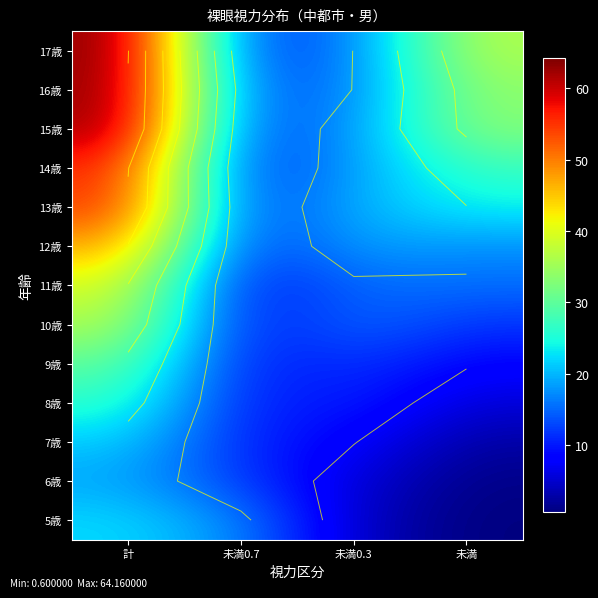

The value of 12歳 at 計 is 21.3. True or false?

False